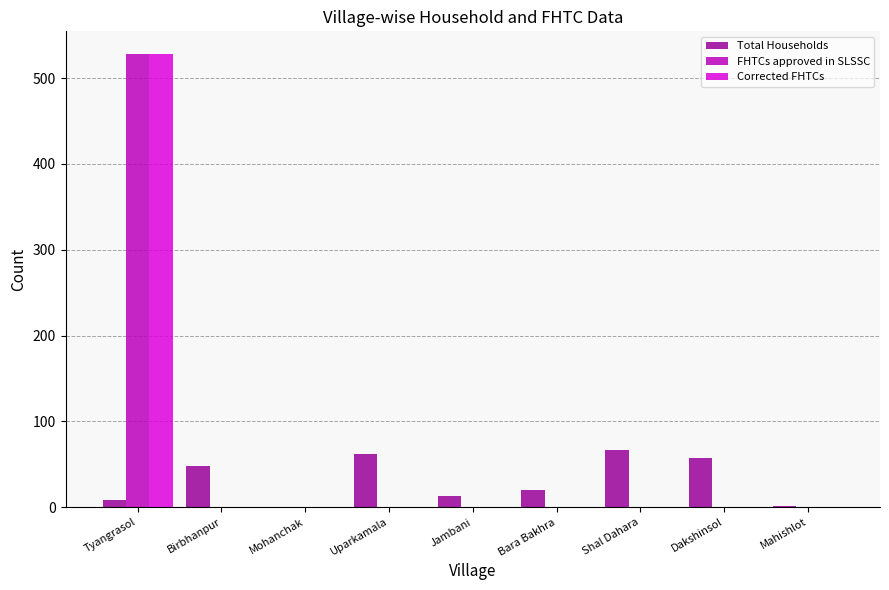

Are the bars horizontal?

No